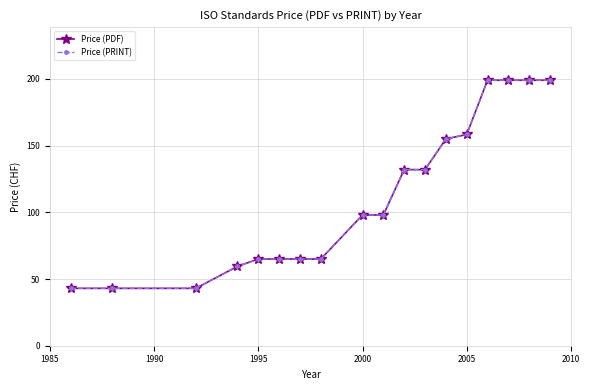

Does the chart have visible grid lines?

Yes